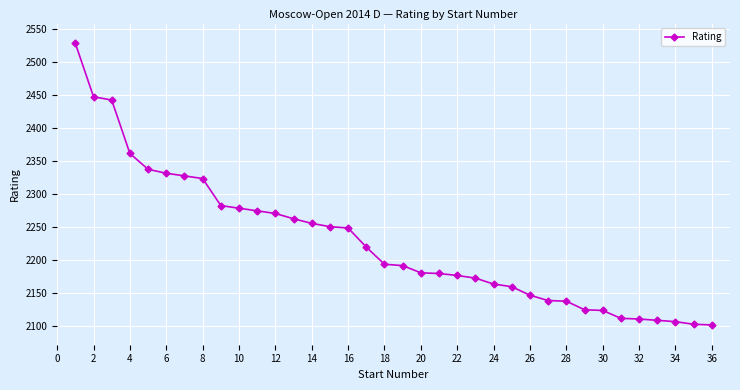

What is the maximum value shown in the chart?

2528